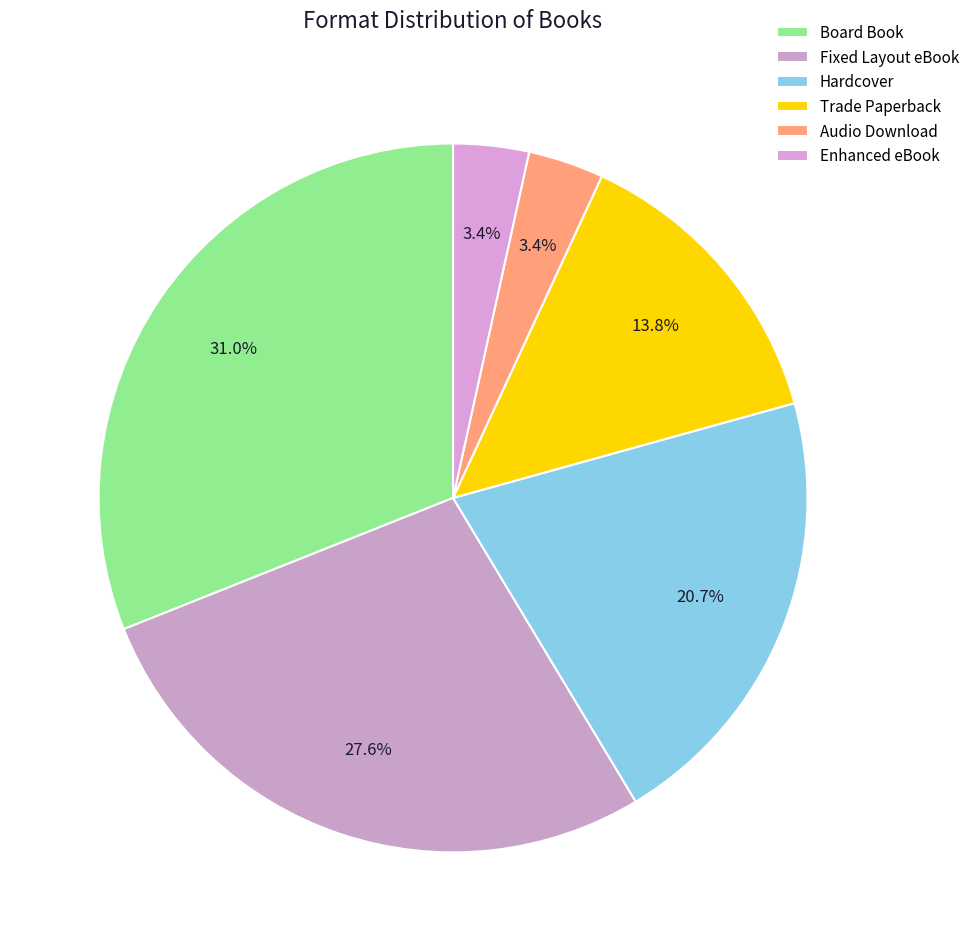

The Fixed Layout eBook slice represents 28% of the pie. True or false?

True